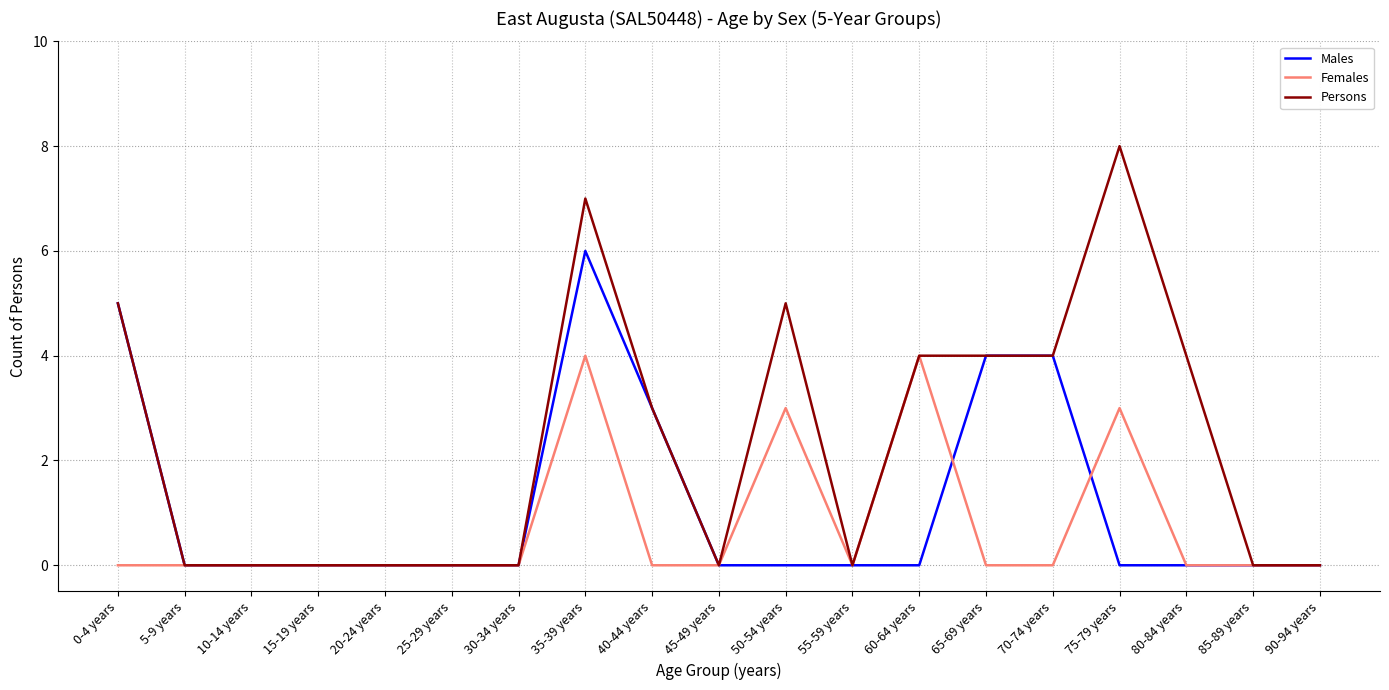

Does the chart have visible grid lines?

Yes